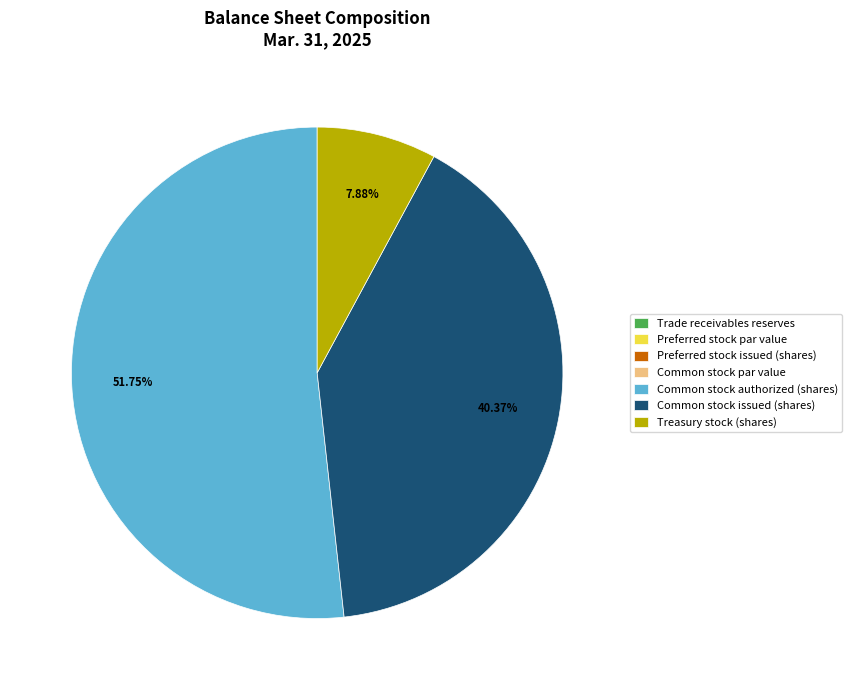

What is the largest slice in the pie chart?

Common stock authorized (shares)